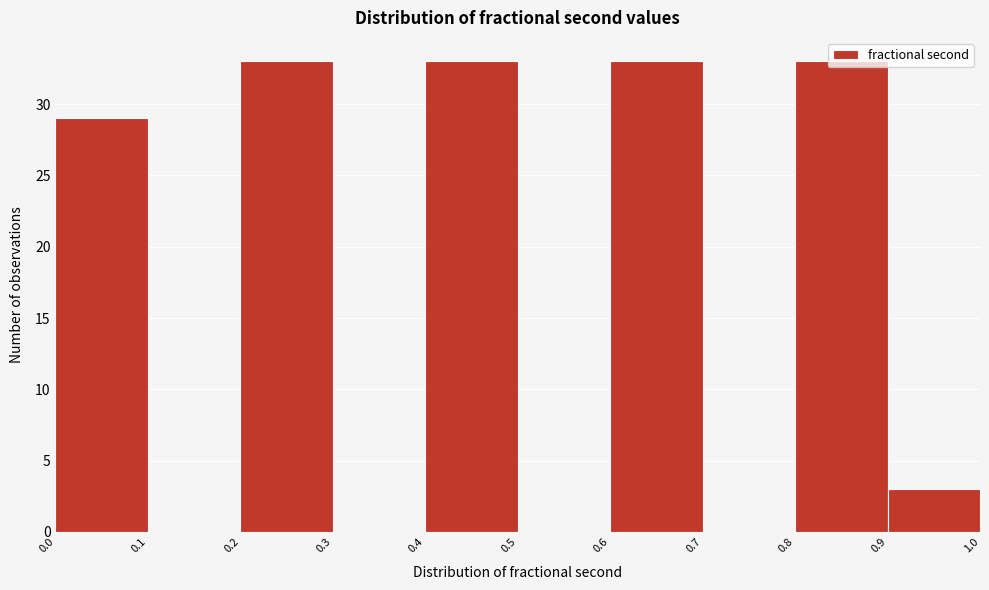

What is the height of the bar covering 0.2 to 0.3 on the x-axis? The values are not printed on the chart, so give them approximately, as read against the axis.

33